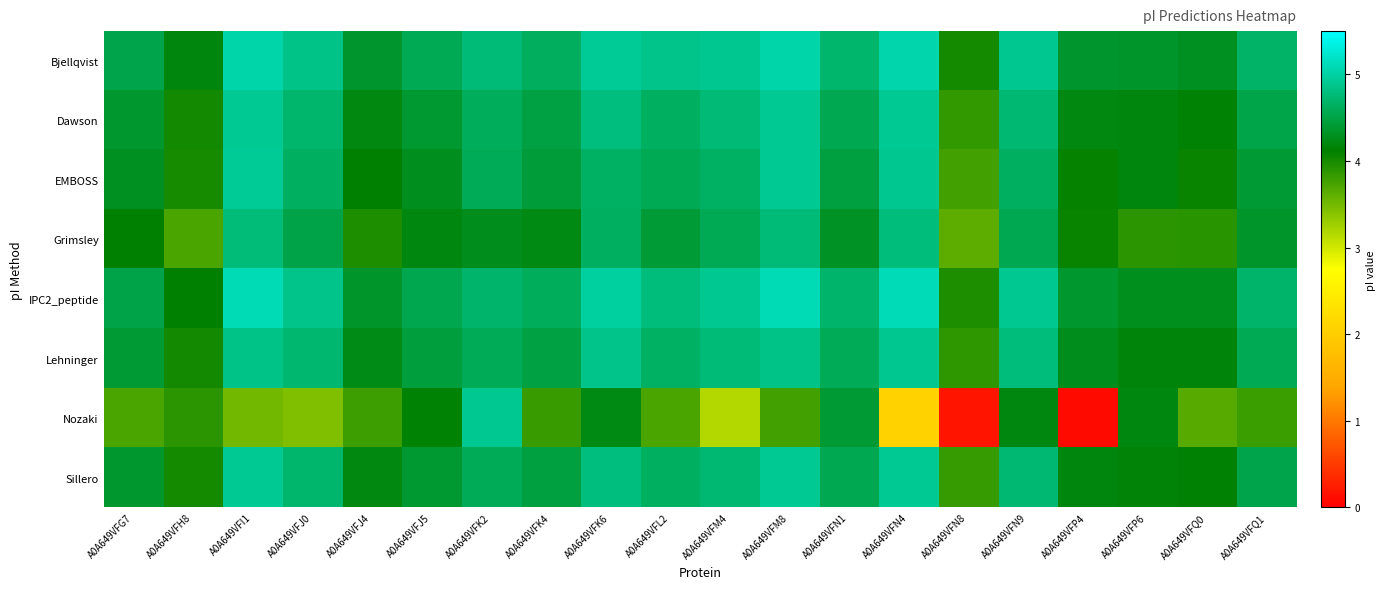

Which label corresponds to the smallest value in the chart?

A0A649VFP4